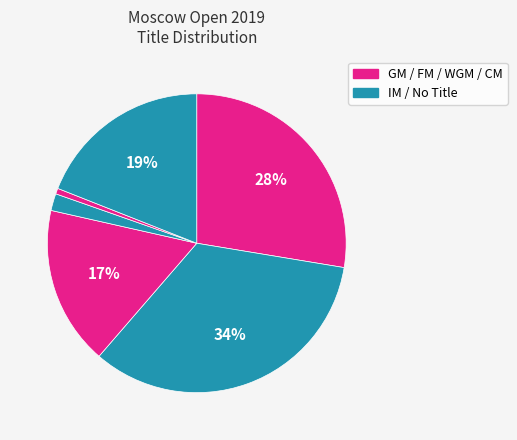

To the nearest percent, what is the average slice percentage?

17%